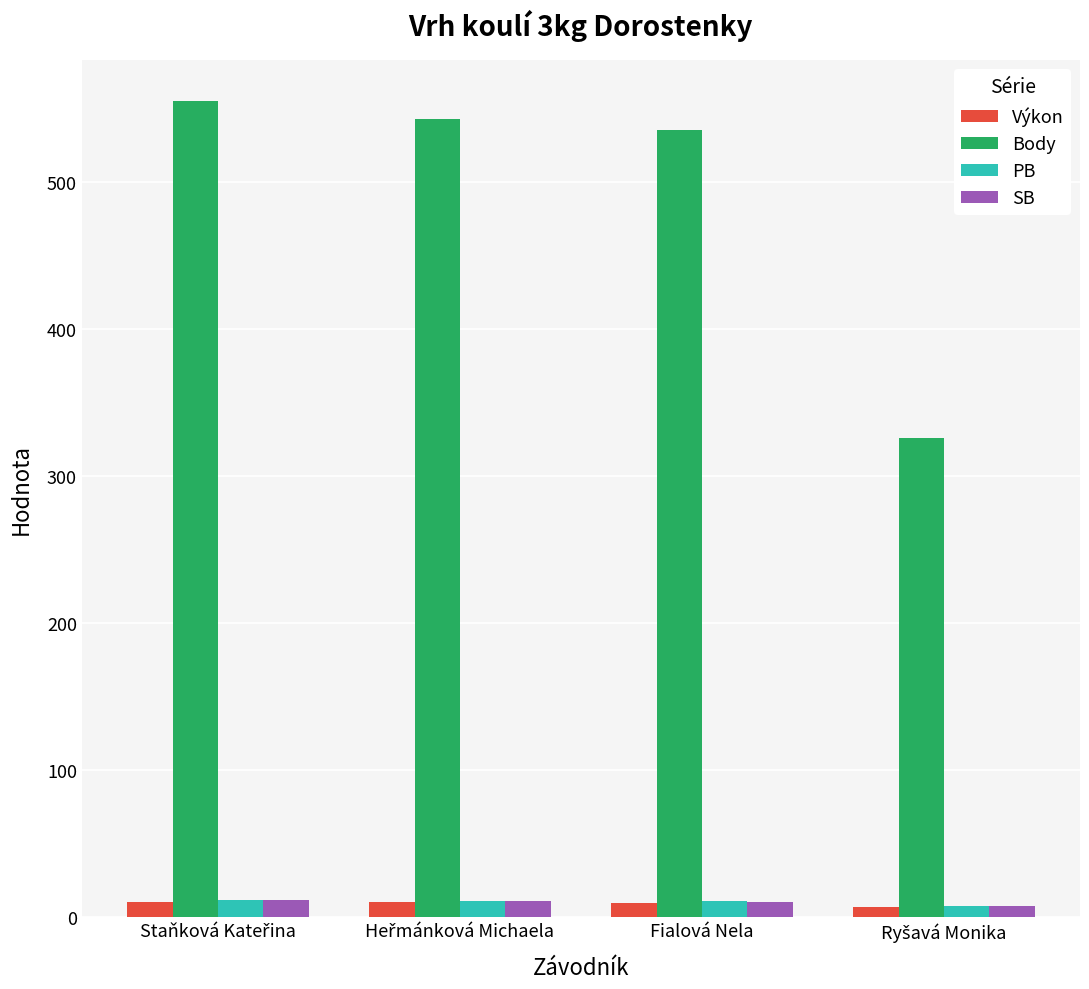

What are all the series names shown in the legend?

Výkon, Body, PB, SB